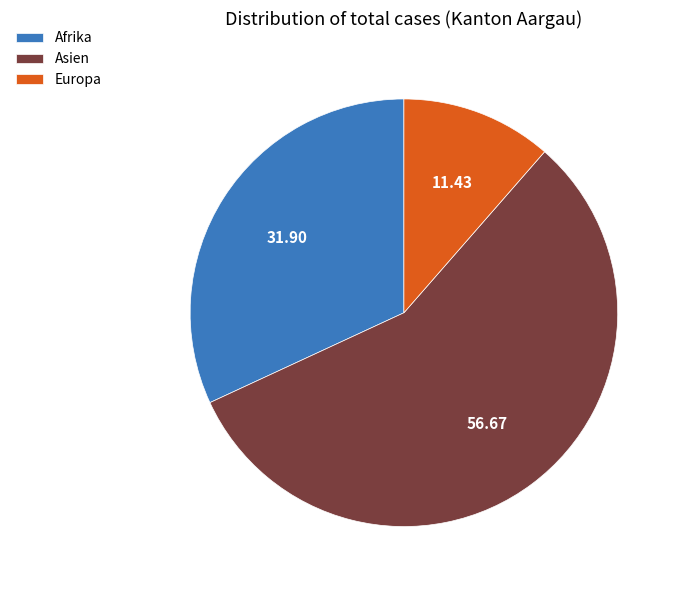

What is the majority slice?

Asien